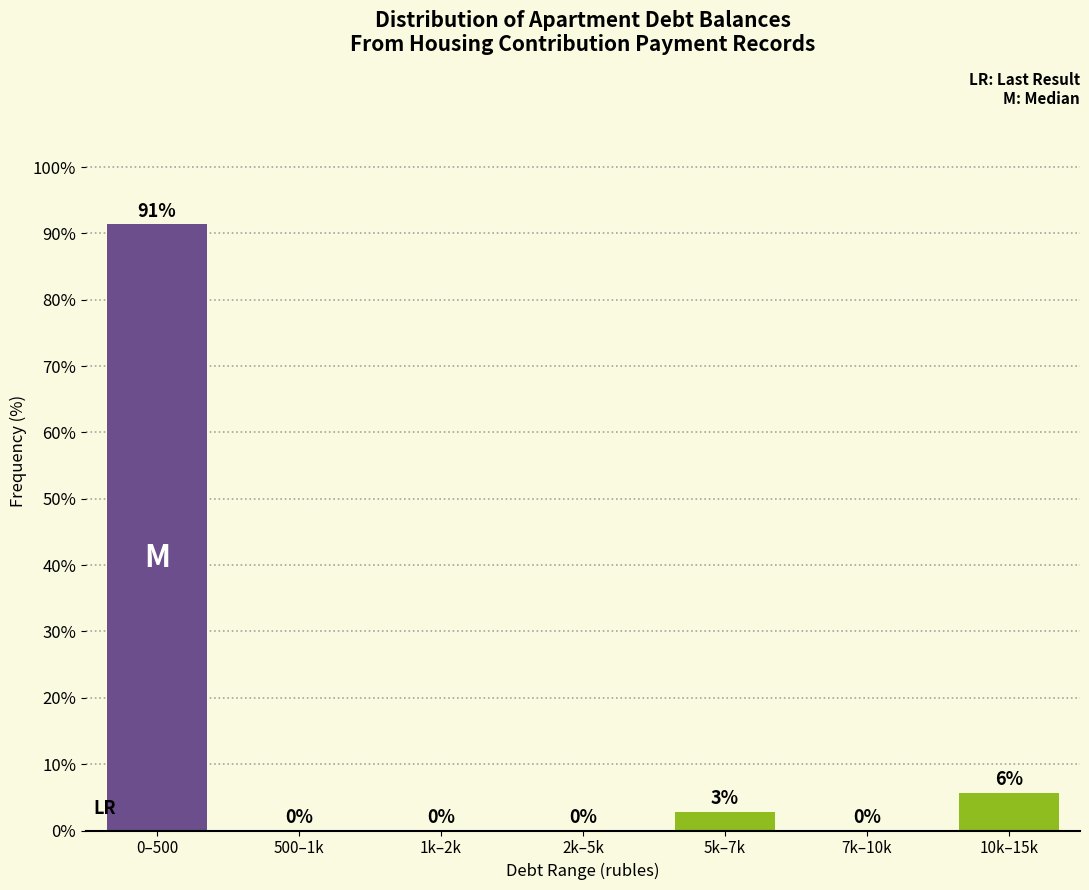

Which category has the highest value across all series?

0–500